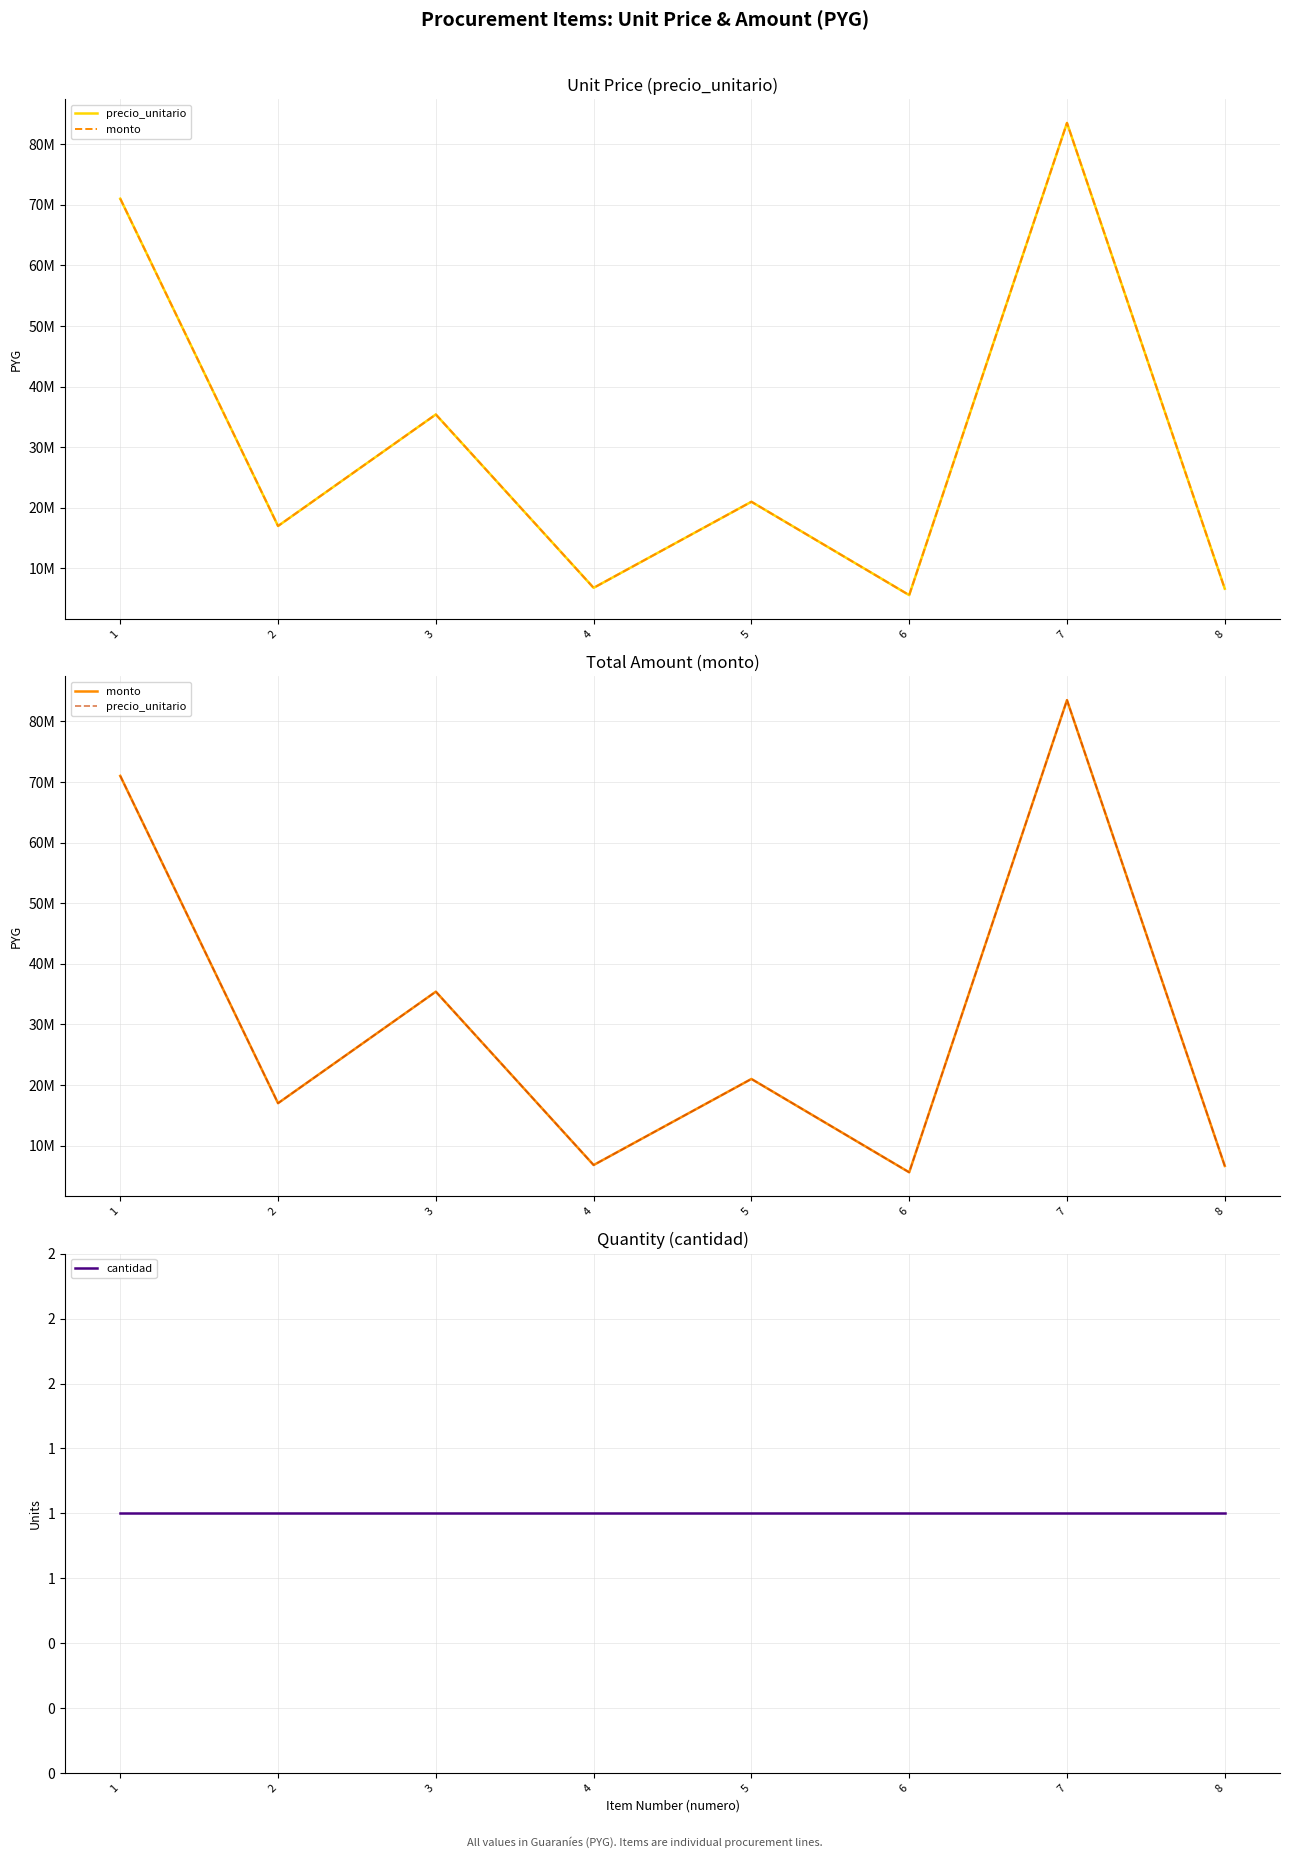

What is the difference between the highest and lowest values at 5?

20999999